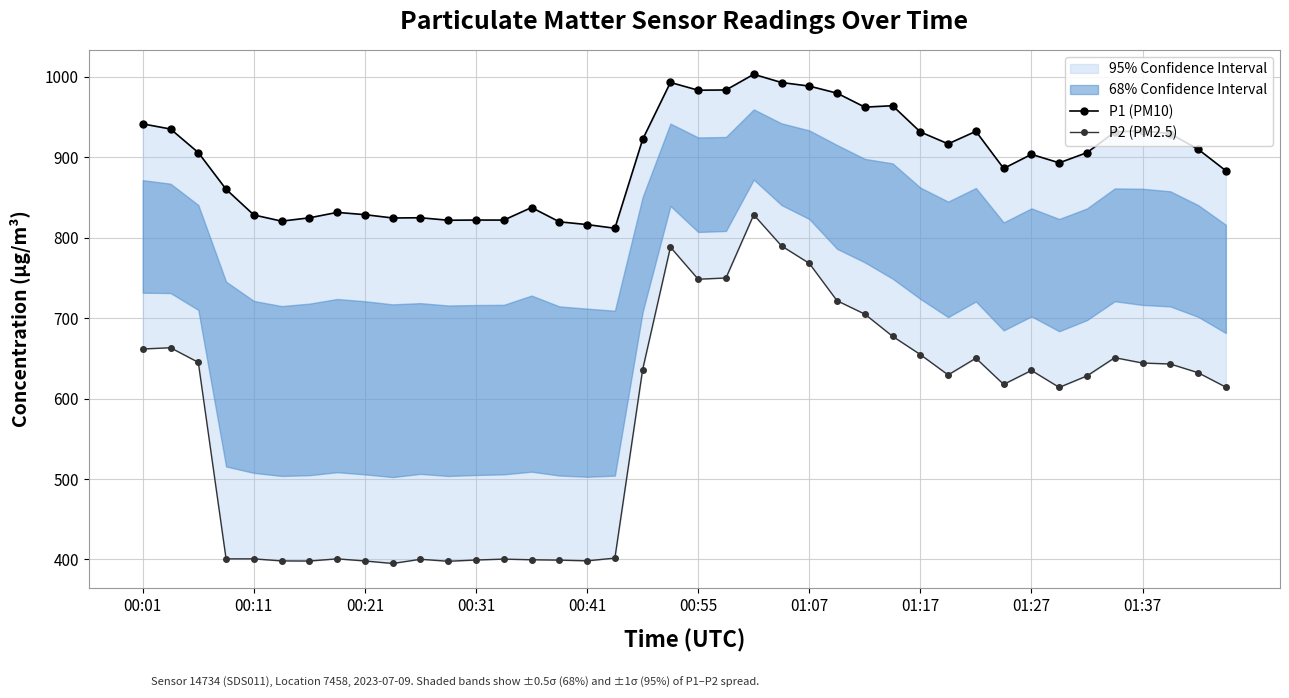

What is the difference between the P2 (PM2.5) values at 20 and 22?

80.1